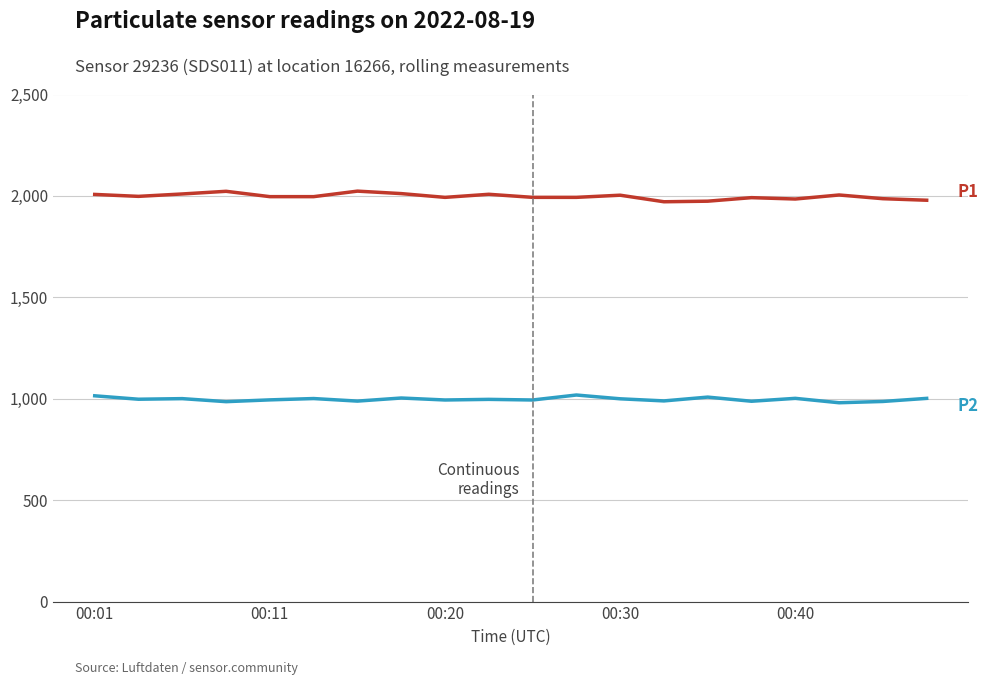

What is the minimum value shown in the chart?

980.3